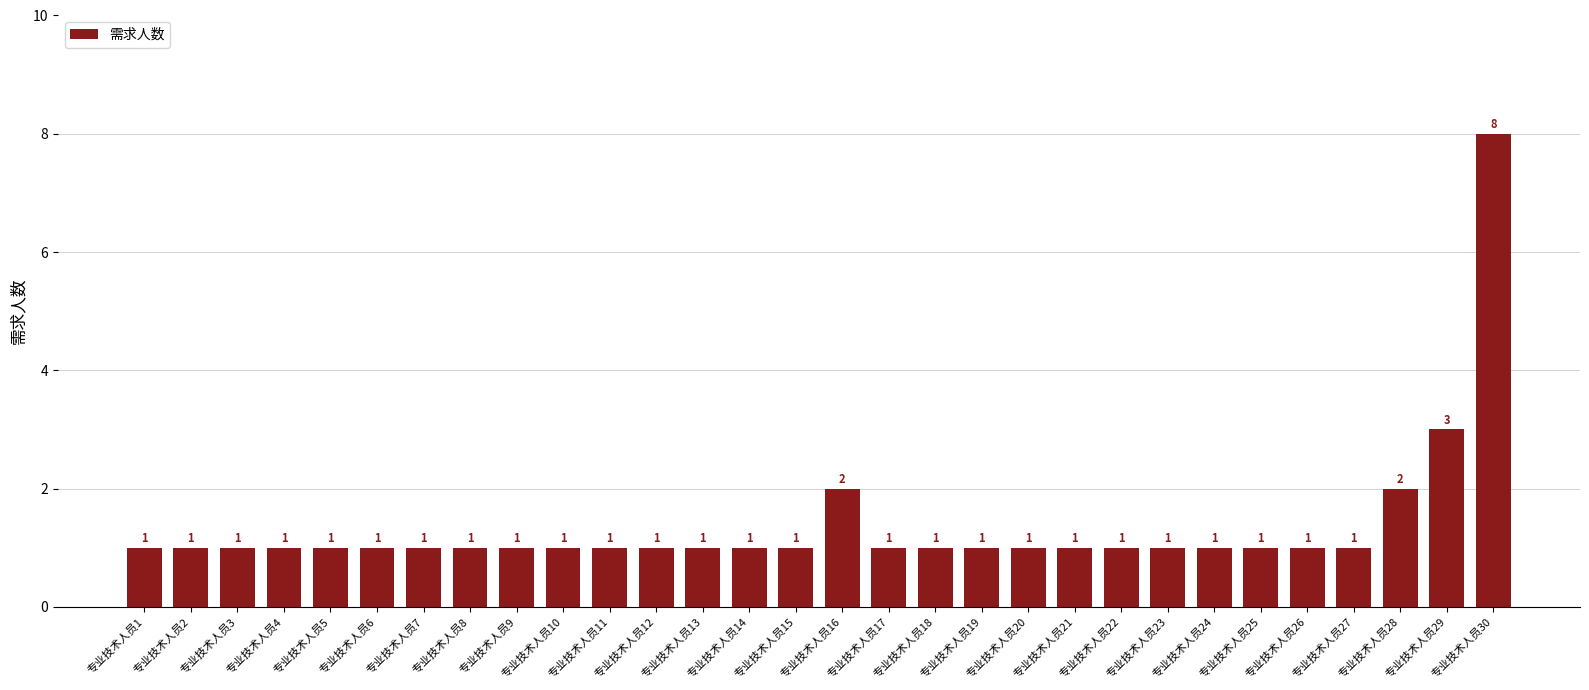

What is the sum of all values?

41